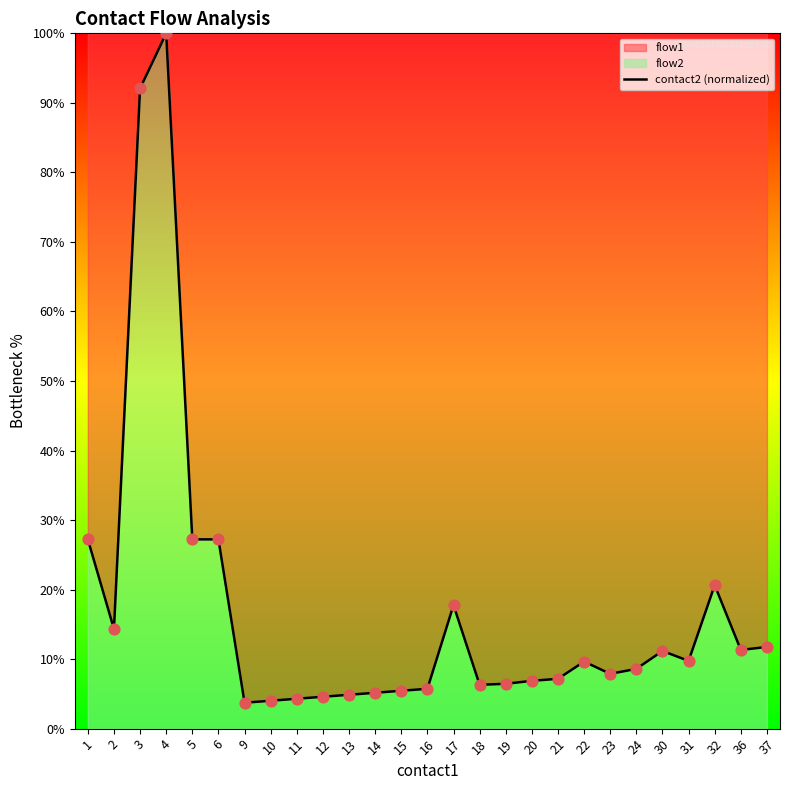

Between 19 and 32, which is larger?

32